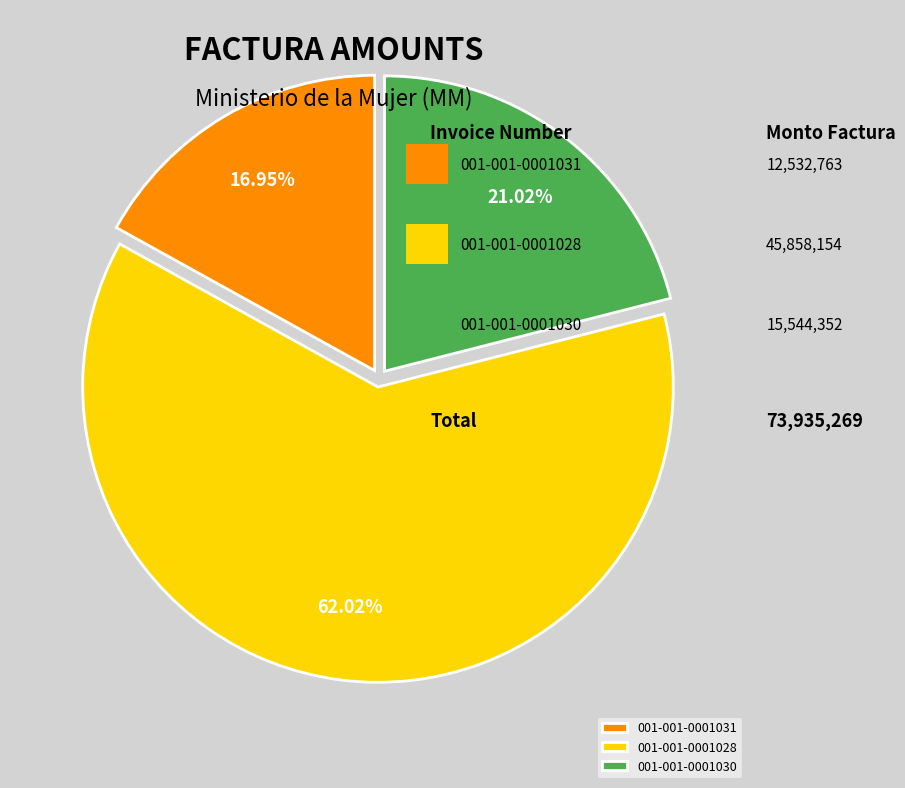

Which category accounts for the majority?

001-001-0001028